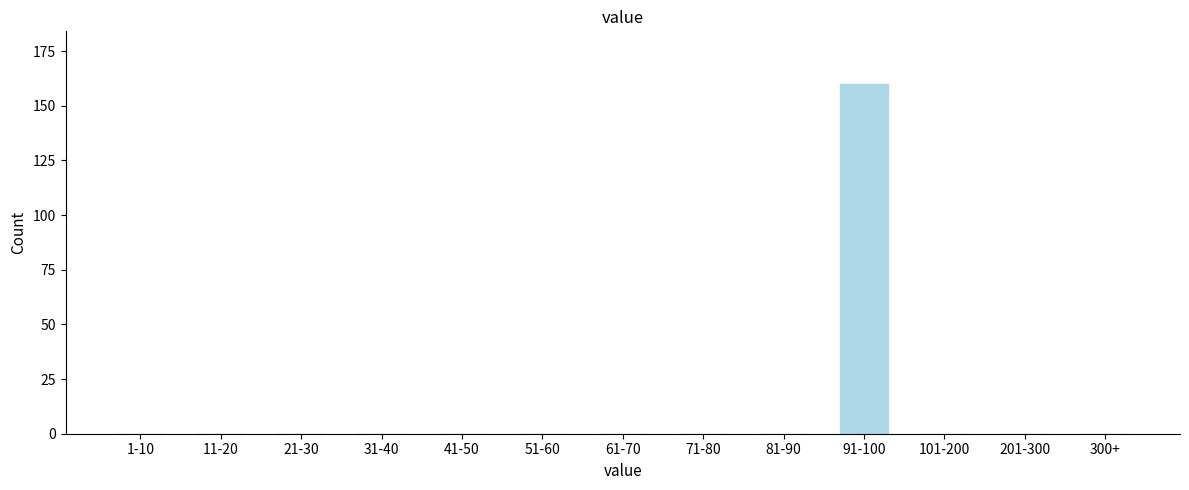

Reading right to left, list all the values displayed in this chart.

300+=0	201-300=0	101-200=0	91-100=160	81-90=0	71-80=0	61-70=0	51-60=0	41-50=0	31-40=0	21-30=0	11-20=0	1-10=0